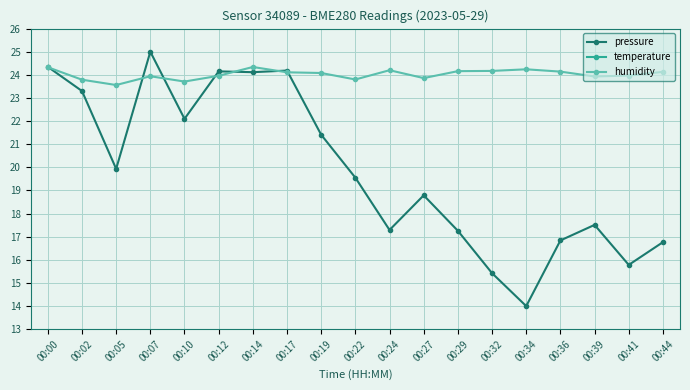

In pressure, how many points are higher than both neighbors (excluding endpoints)?

5